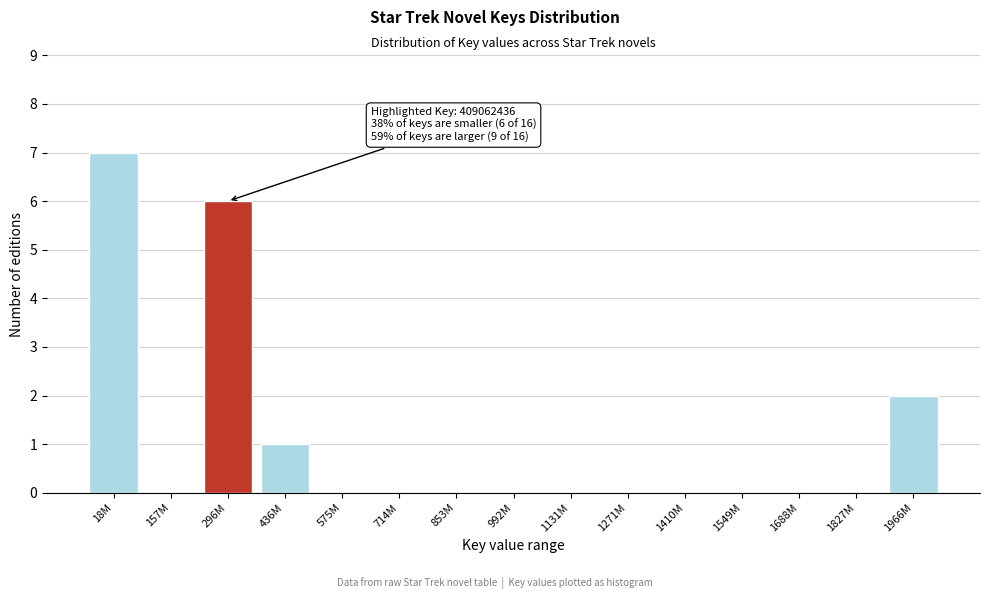

Reading right to left, transcribe all the data shown in this chart.

1966M=2	1827M=0	1688M=0	1549M=0	1410M=0	1271M=0	1131M=0	992M=0	853M=0	714M=0	575M=0	436M=1	296M=6	157M=0	18M=7